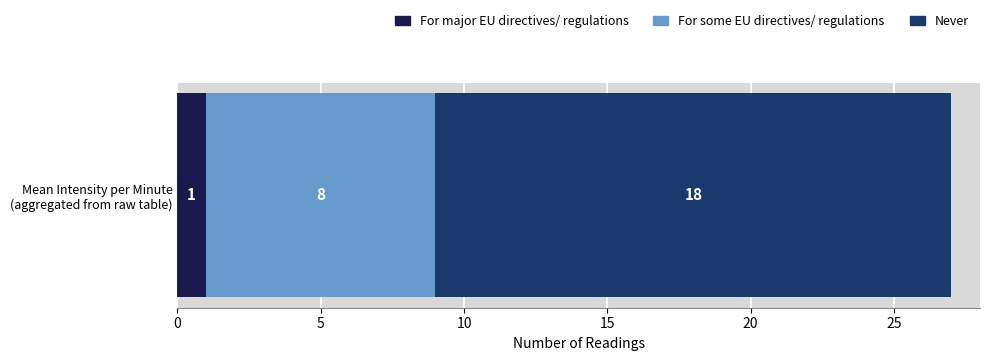

Count the number of data series in this chart.

3